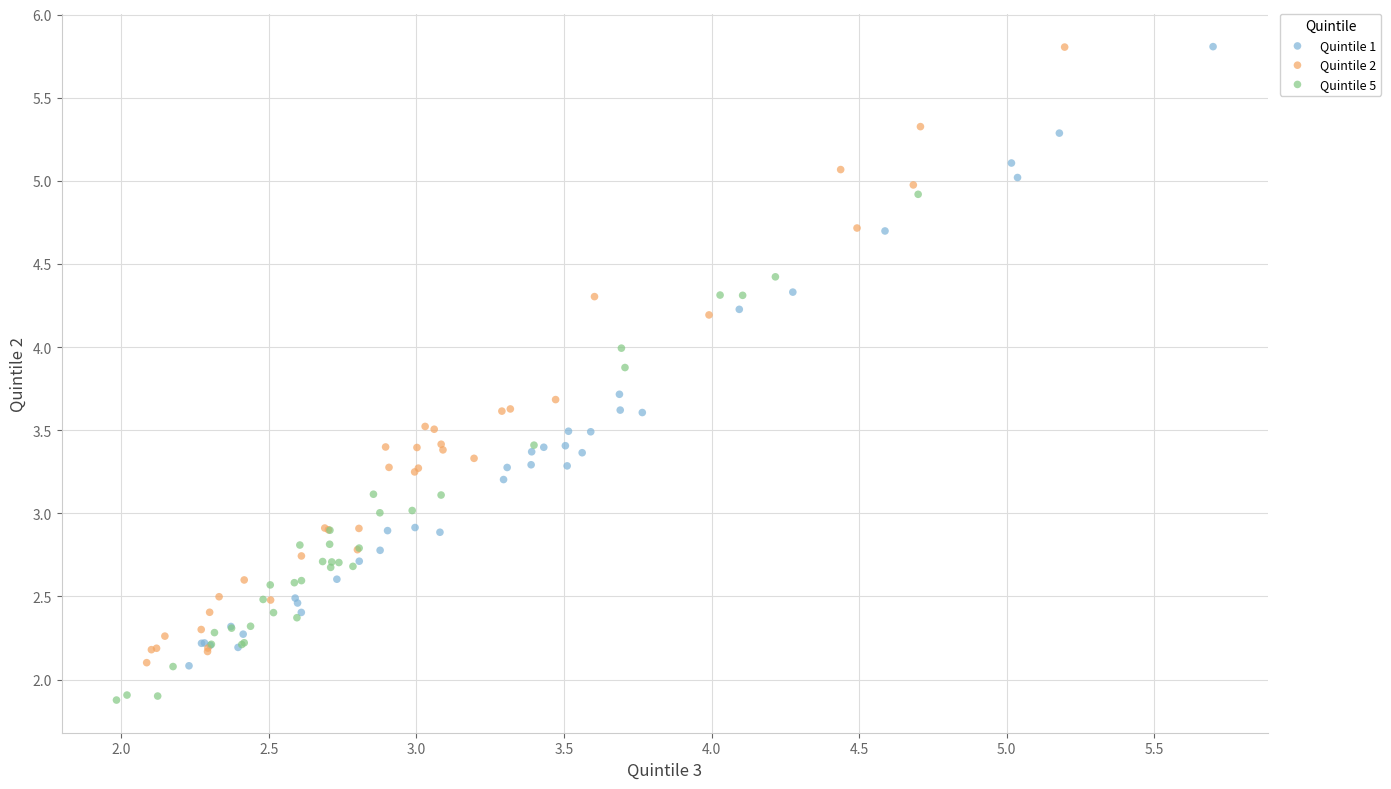

Which series has the largest Y range (max minus min)?

Quintile 1